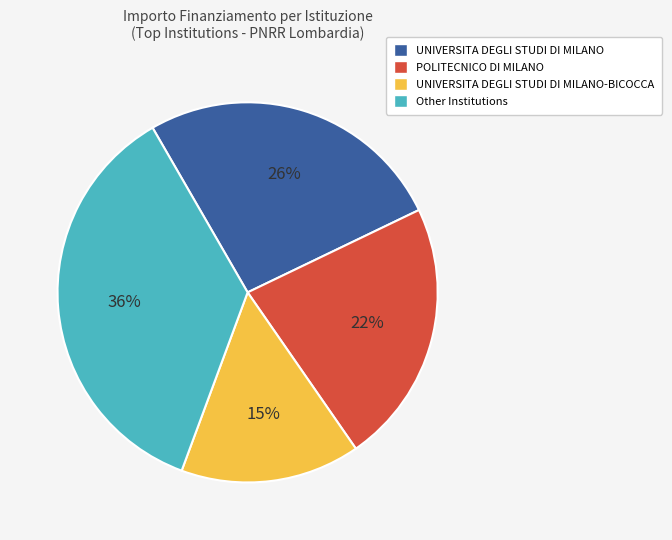

To the nearest percent, what is the difference between the largest and smallest slice percentages?

21%